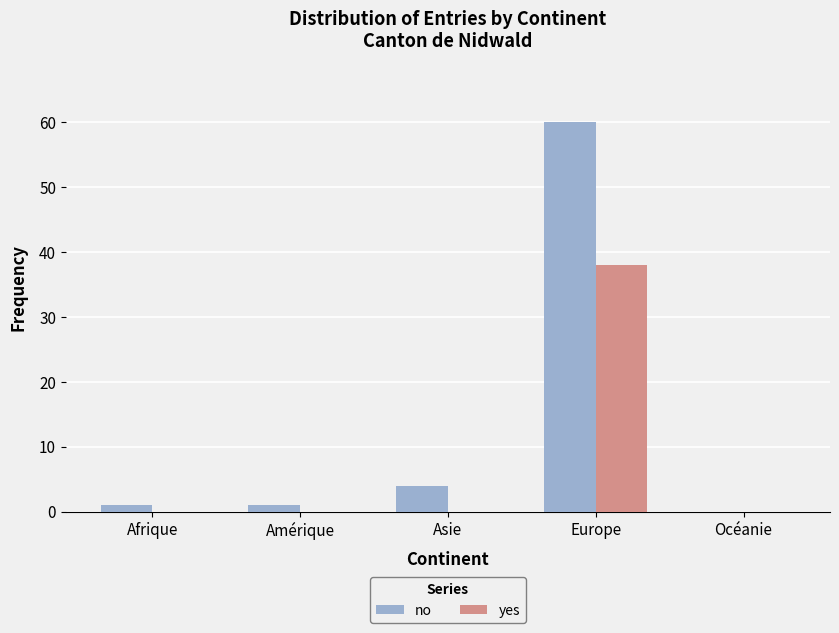

Is the value of no at Europe greater than the value of yes at Océanie?

Yes